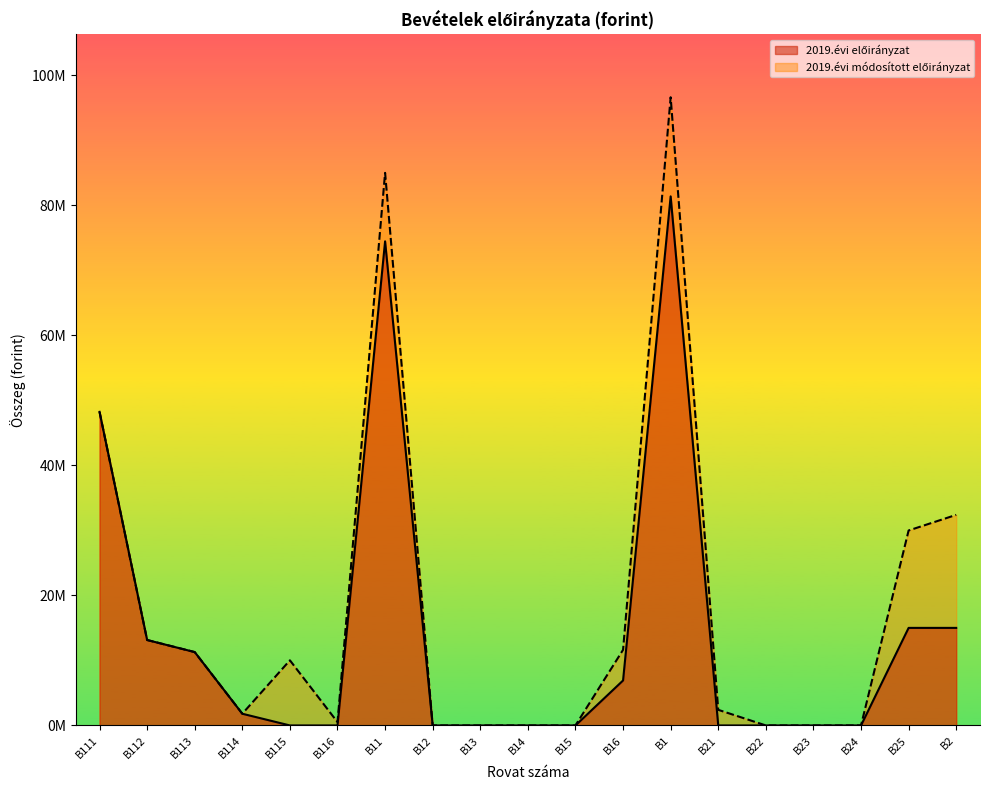

Does the chart have visible grid lines?

No